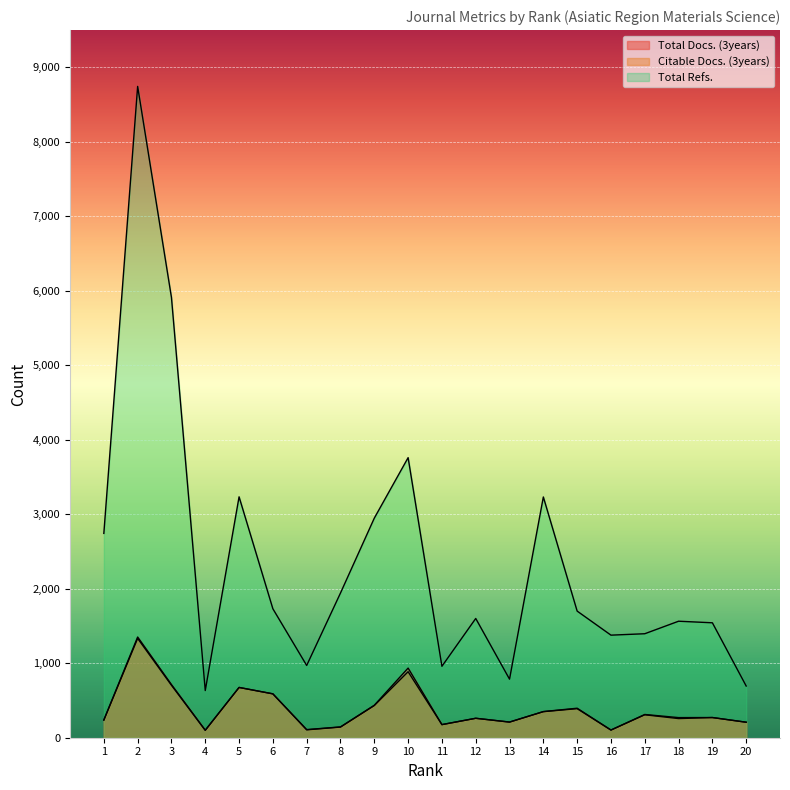

Between 17 and 12, which is larger?

17